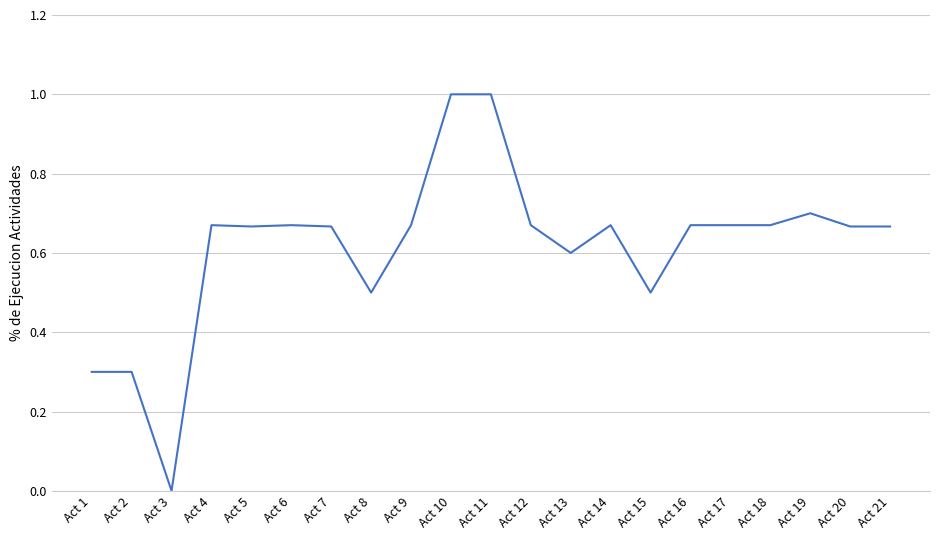

True or false: the data shows 1.1 at Act 4.

False